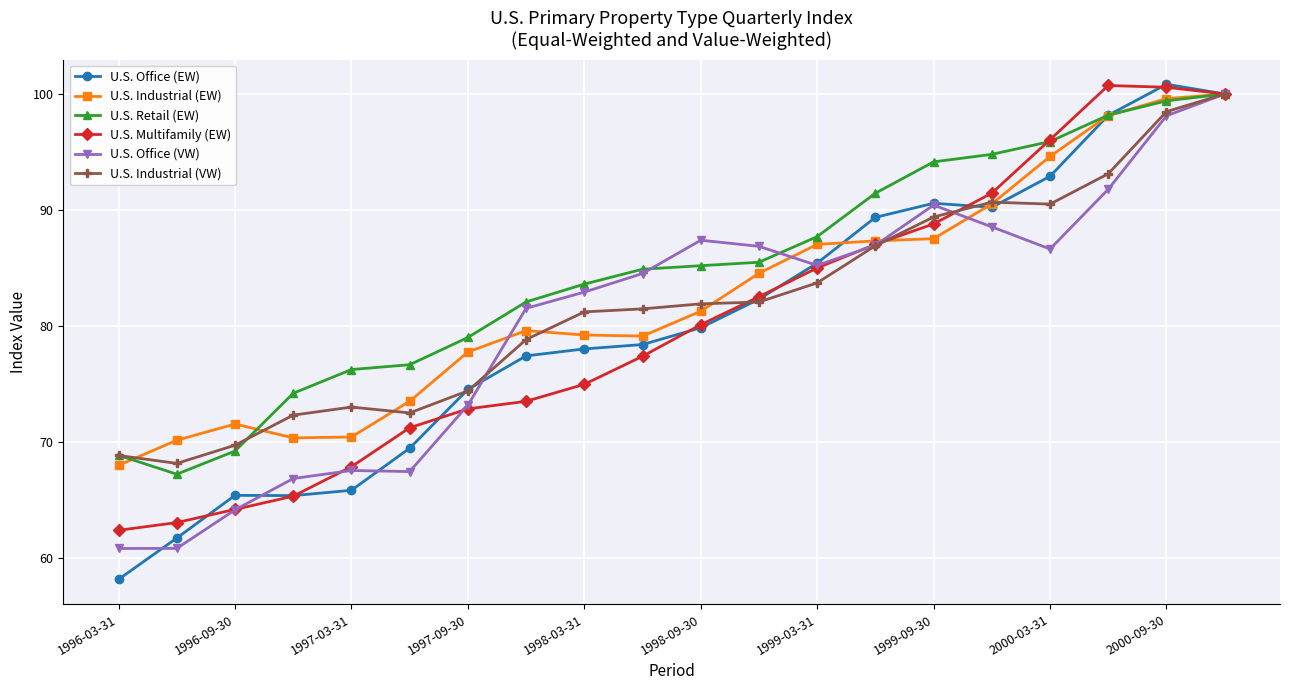

What is the maximum value for U.S. Multifamily (EW)?

100.7